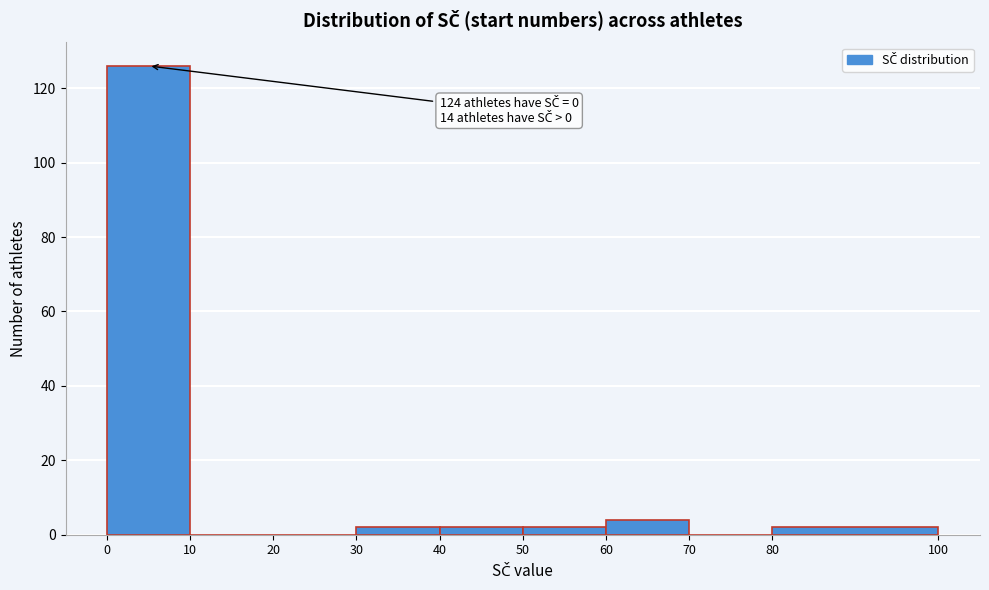

Over which range of the x-axis is the bar tallest?

0 to 10